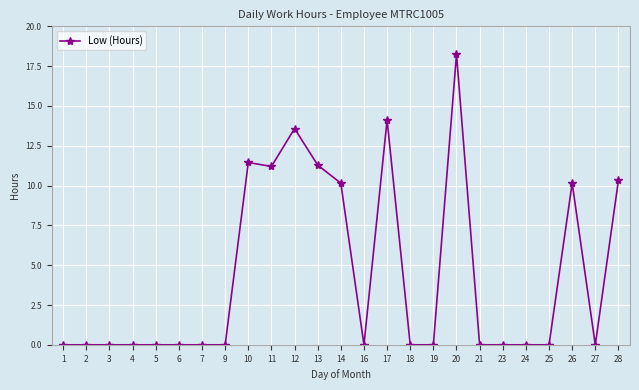

True or false: there are more than 2 points higher than both neighbors.

True